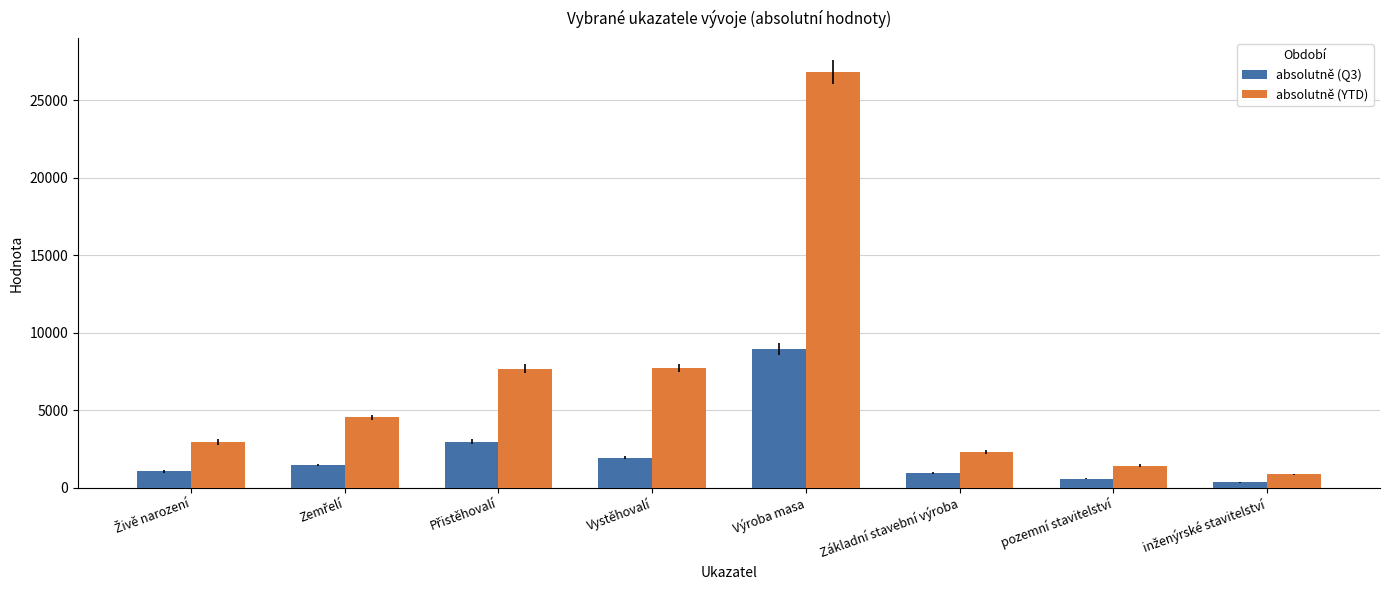

Rank the series at Vystěhovalí from lowest to highest value.

absolutně (Q3), absolutně (YTD)